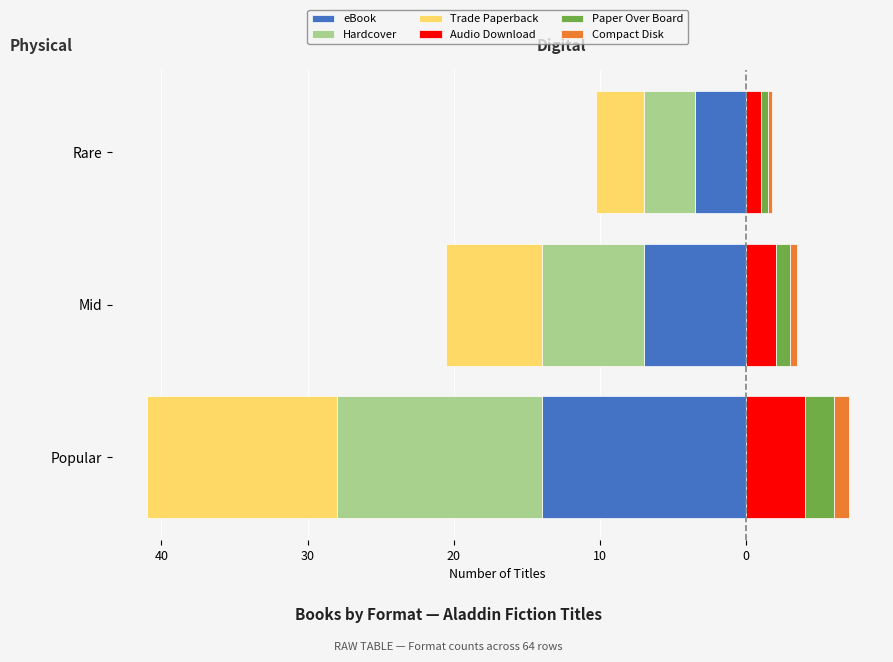

Which series has the largest range (max minus min)?

eBook